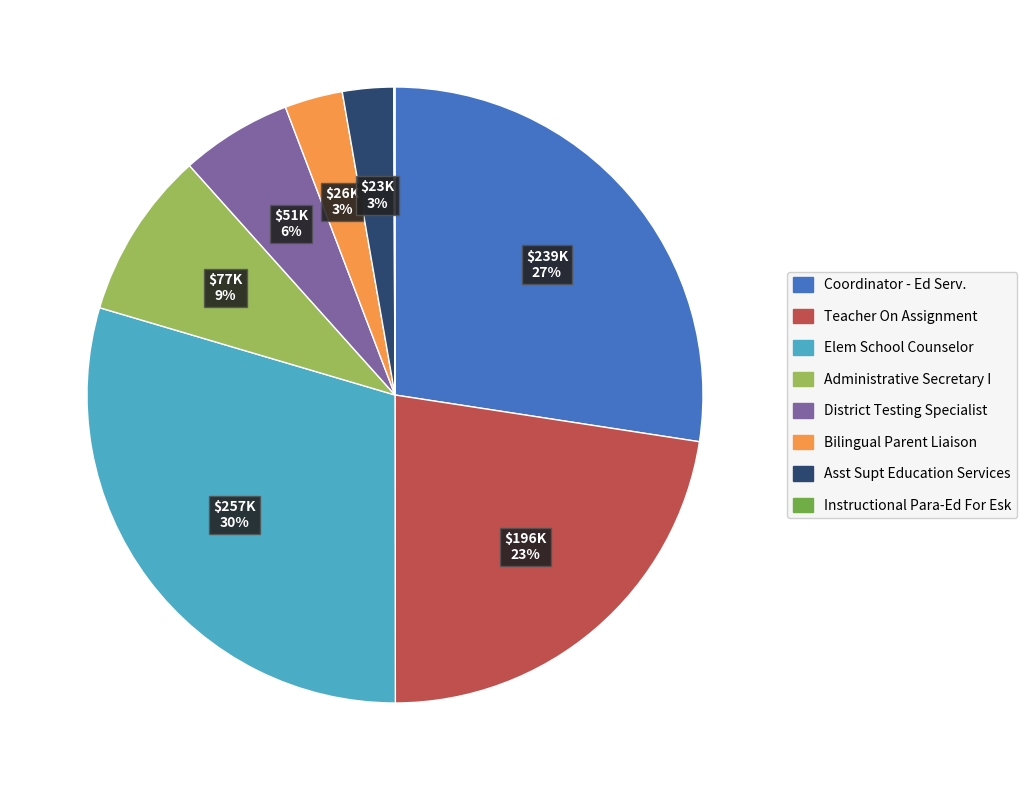

The Elem School Counselor slice represents 30% of the pie. True or false?

True